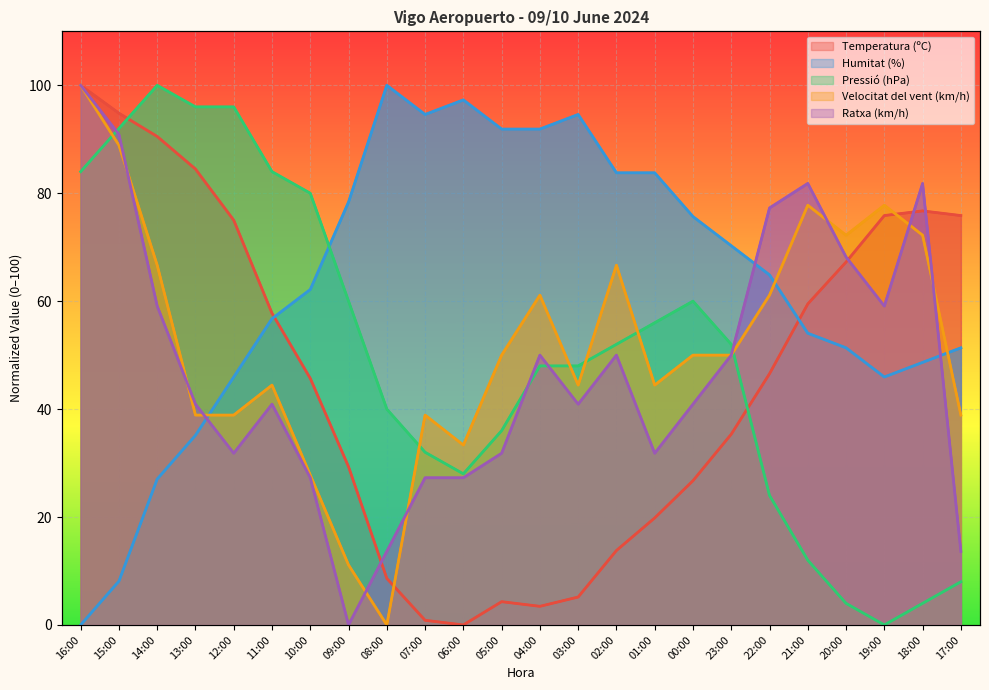

True or false: Velocitat del vent (km/h) has a value of 12.1 at 01:00.

False